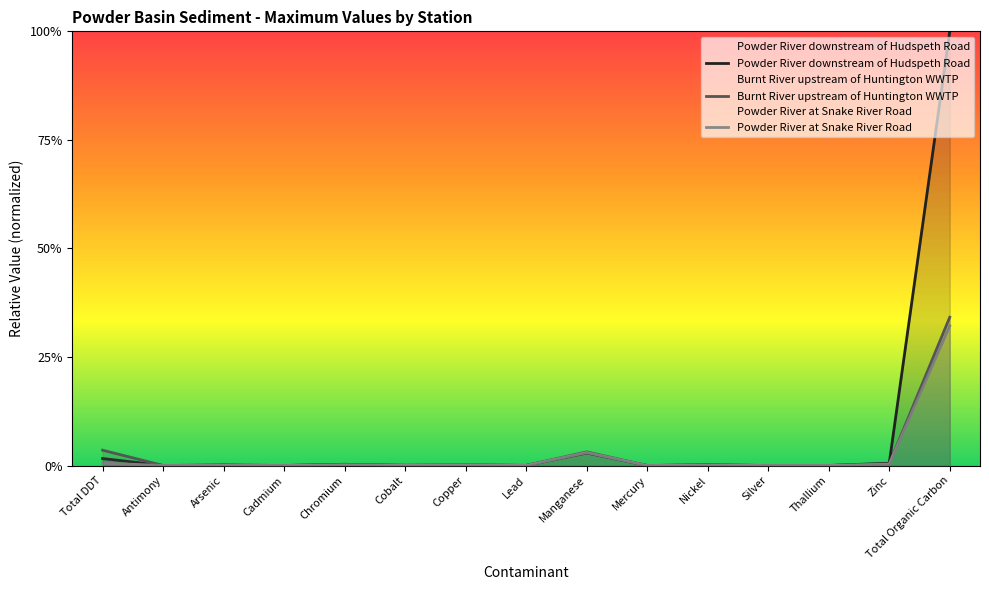

What is the highest value of the Powder River downstream of Hudspeth Road series?

1.0